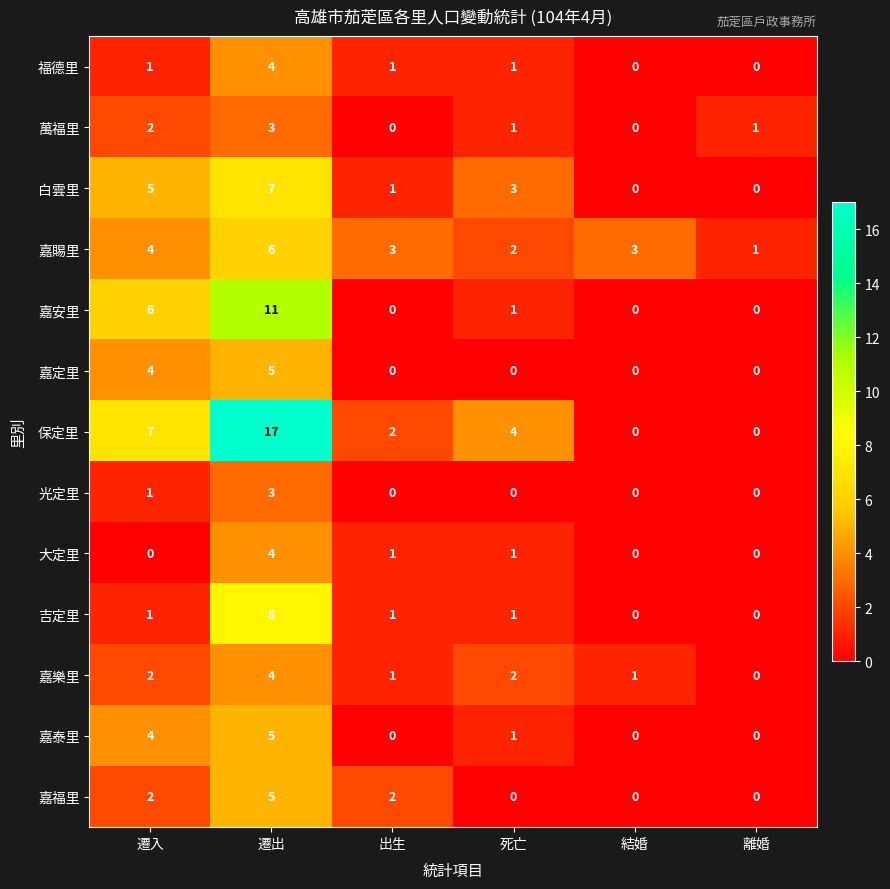

What is the sum of all 嘉安里 values?

18